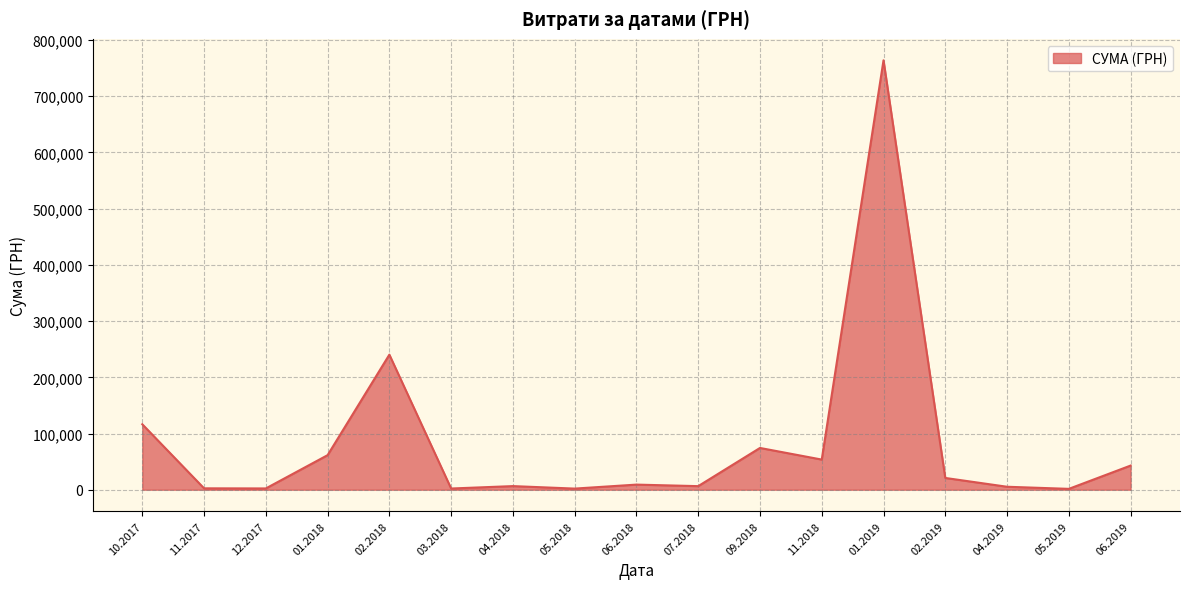

Count the number of data series in this chart.

1